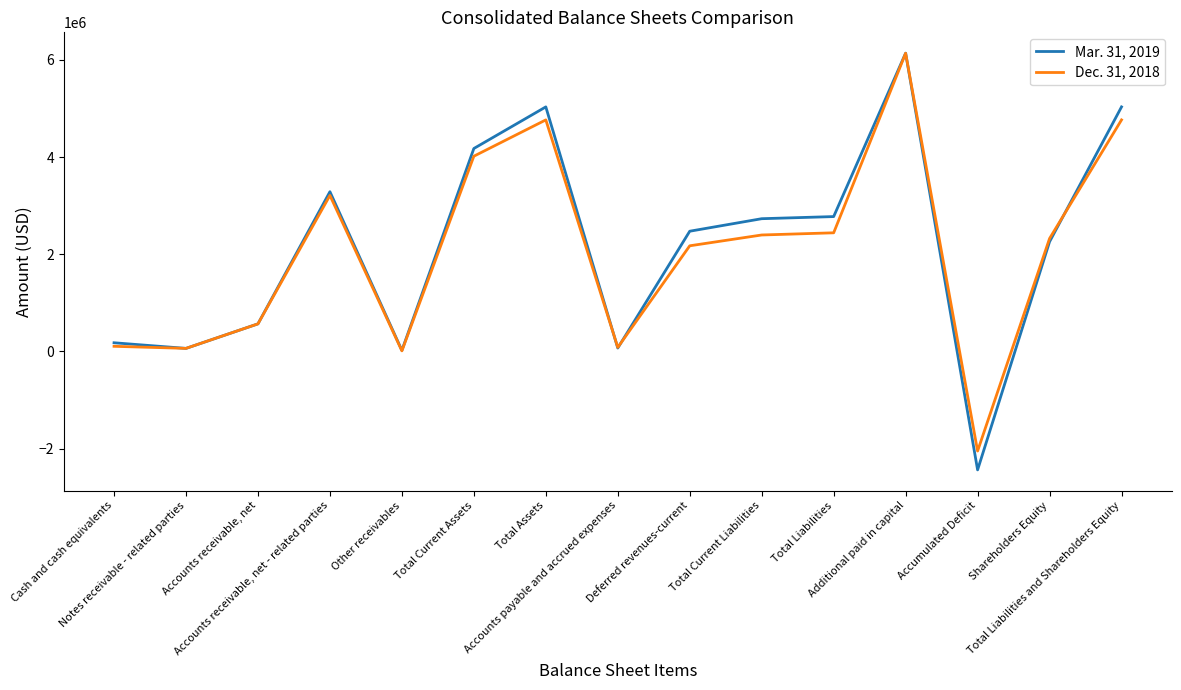

What are all the series names shown in the legend?

Mar. 31, 2019, Dec. 31, 2018